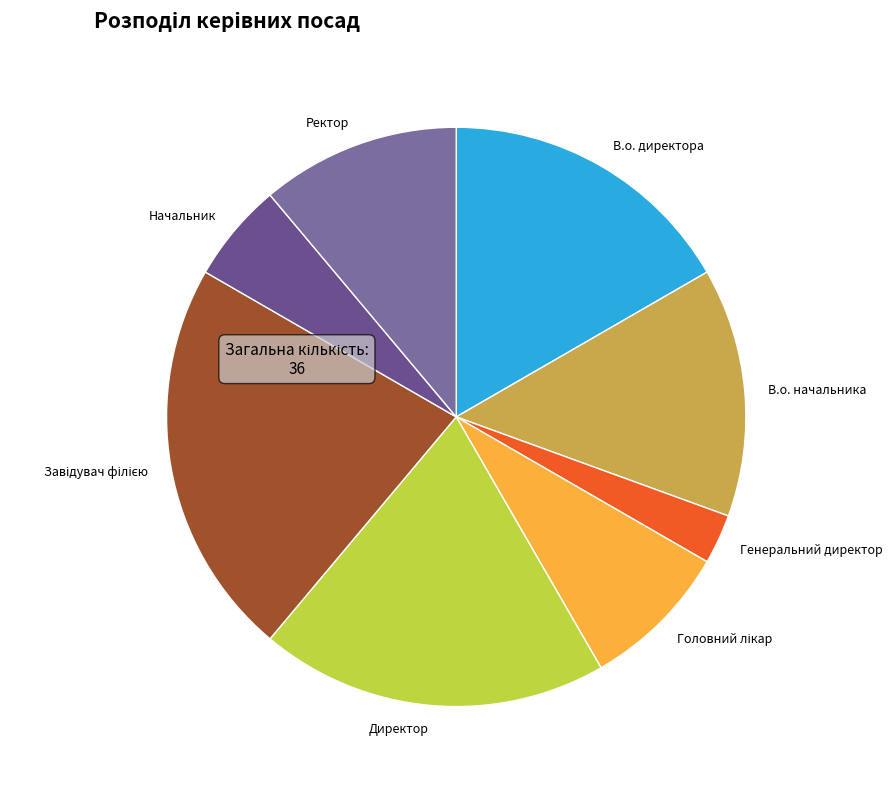

Is it true that Ректор is 11% of the pie?

True